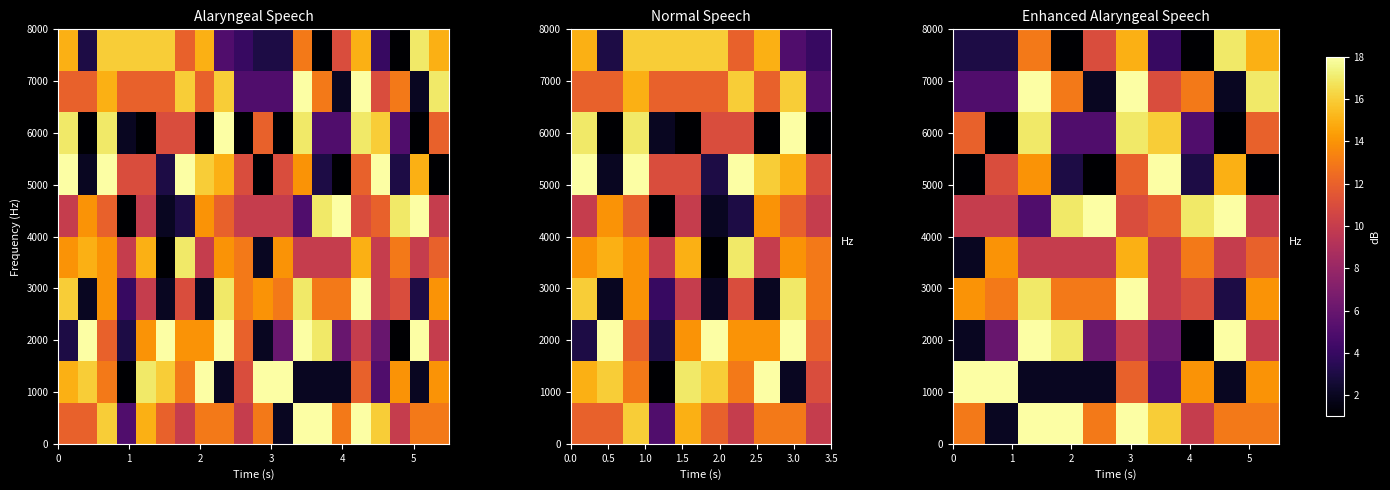

What is the greatest value displayed?

18